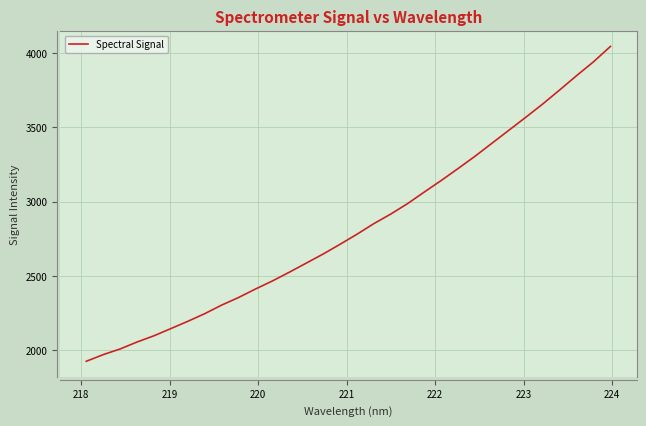

What is the difference between the maximum and minimum values?

2117.1